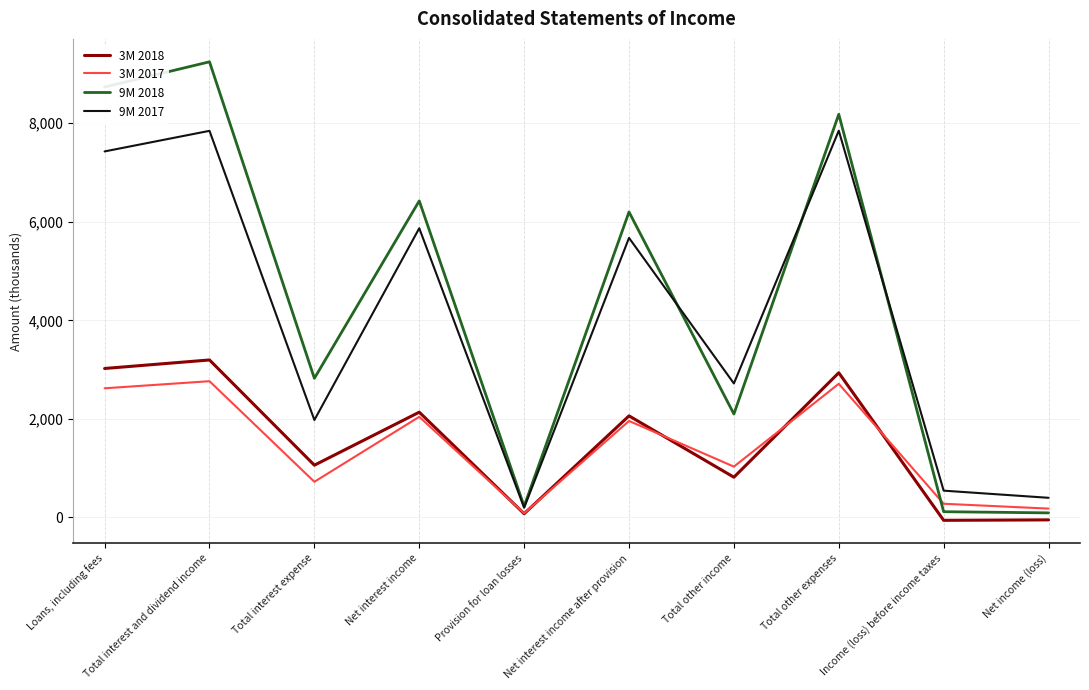

At which category does 9M 2018 reach its first local valley?

Total interest expense